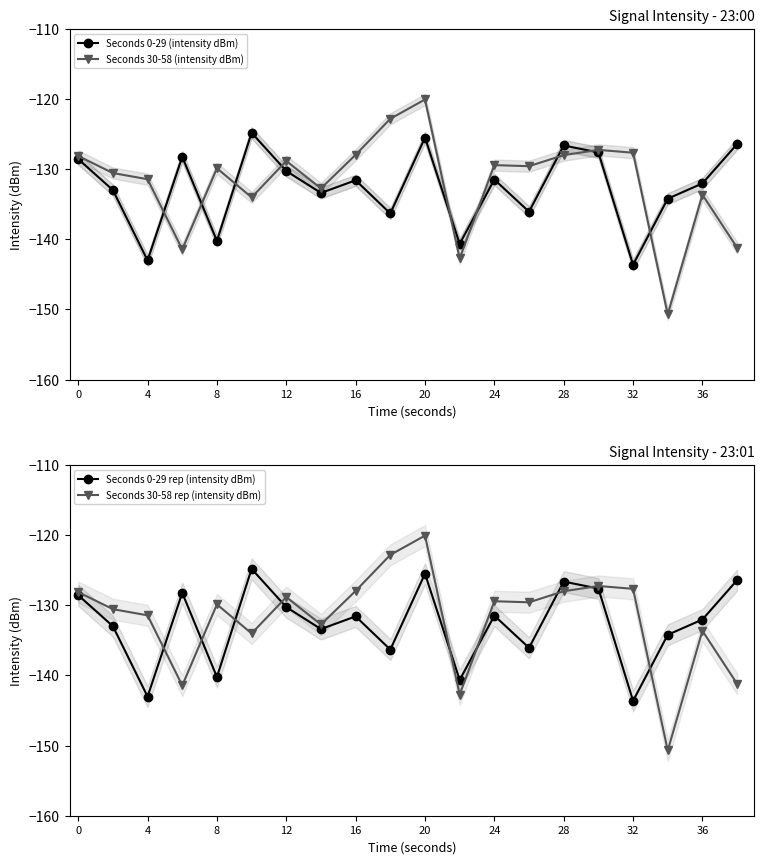

True or false: Seconds 0-29 rep (intensity dBm) and Seconds 0-29 (intensity dBm) cross at least once.

False